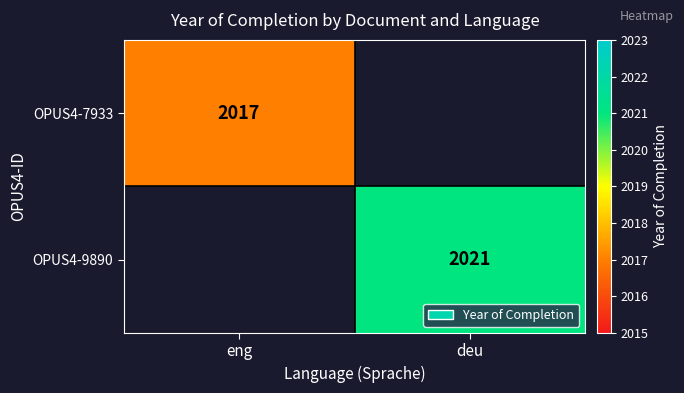

True or false: OPUS4-9890 has a value of 3202 at deu.

False